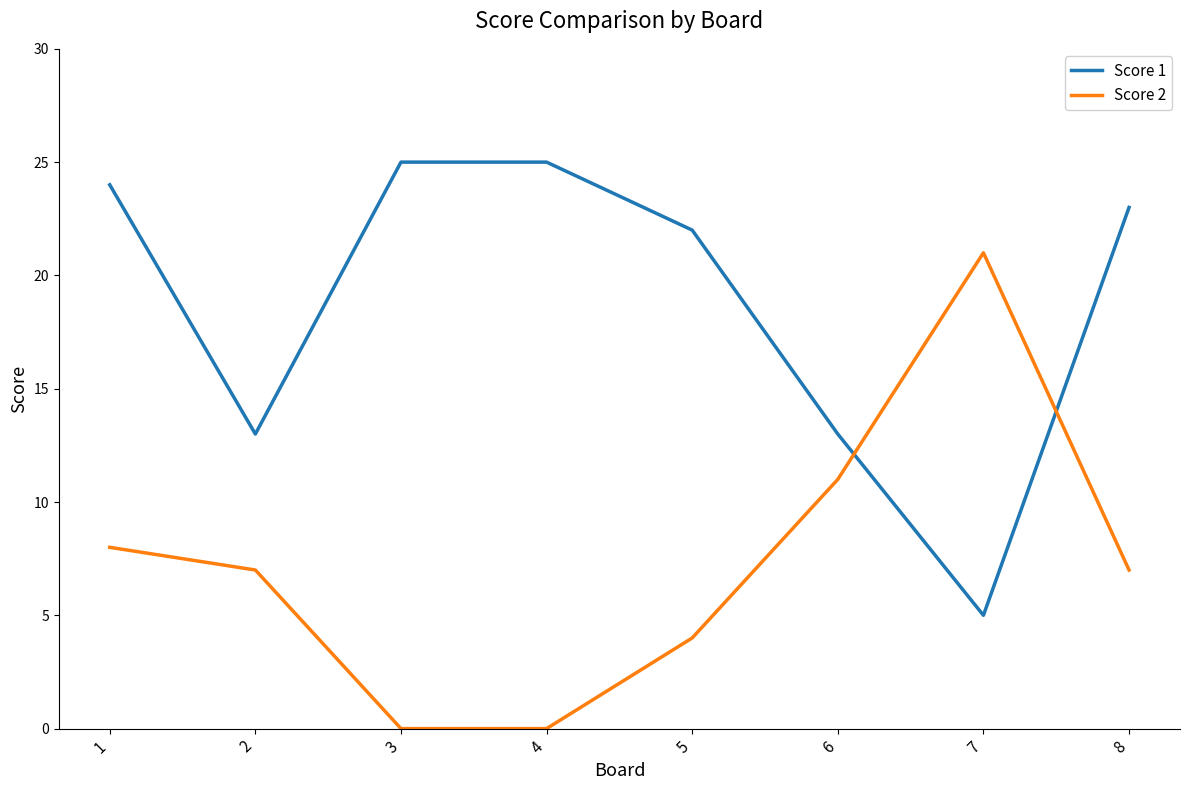

At how many categories does at least one series exceed 1?

8